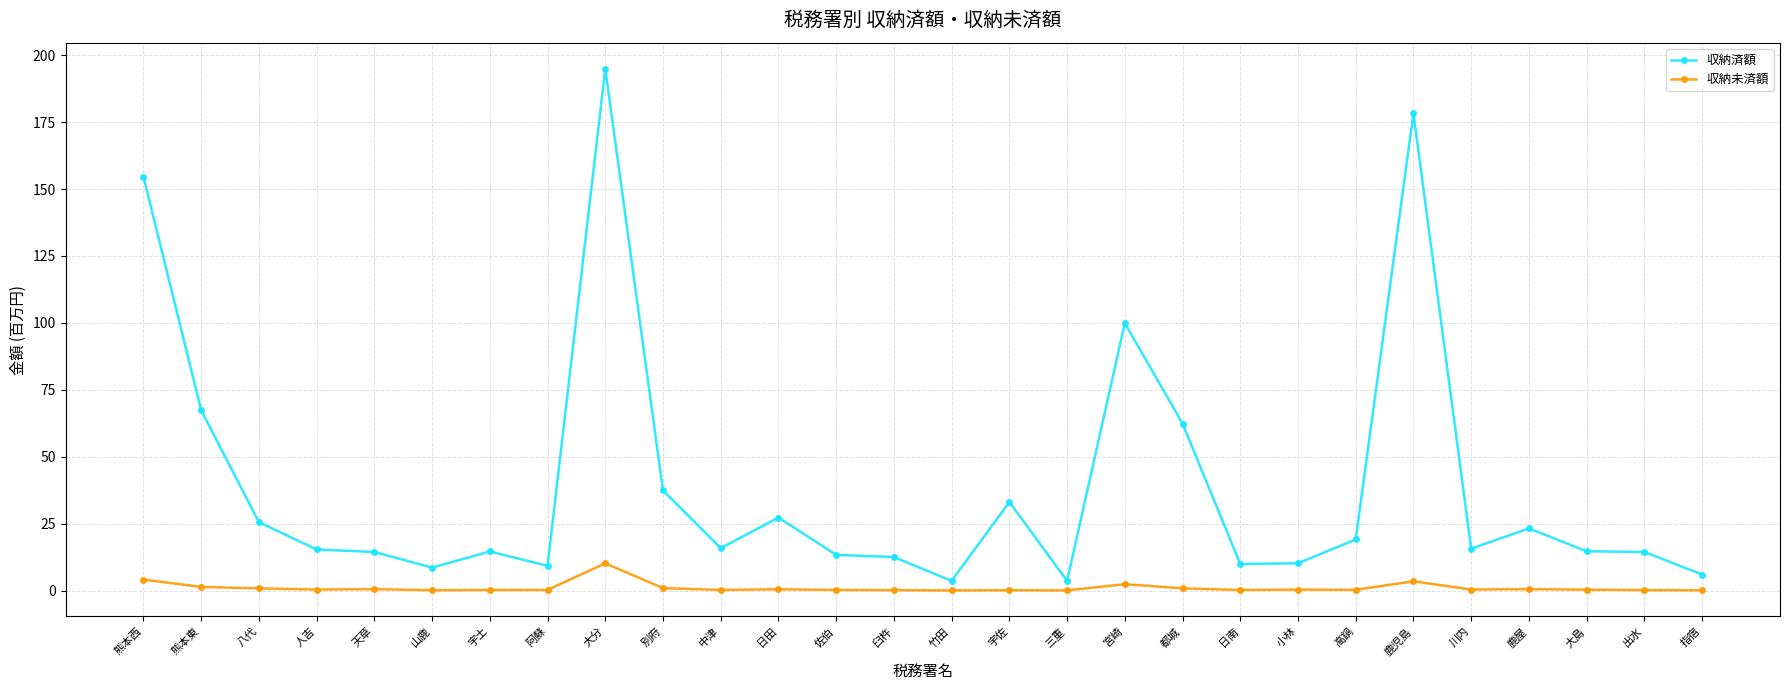

What is the average value of the 収納未済額 series?

1.1